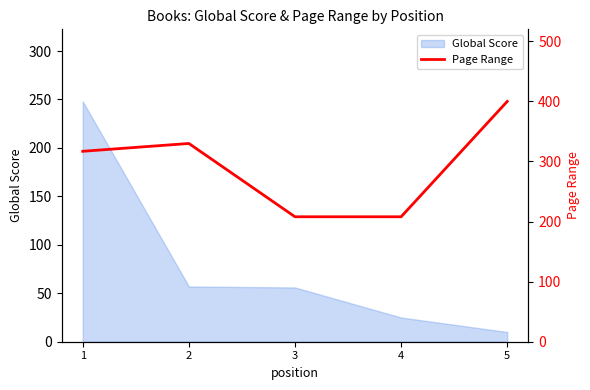

How many lines are shown in the chart?

1